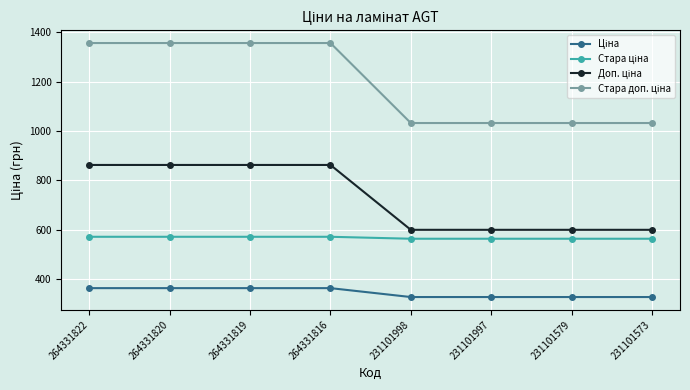

What is the total value across all series at 231101579?

2520.3